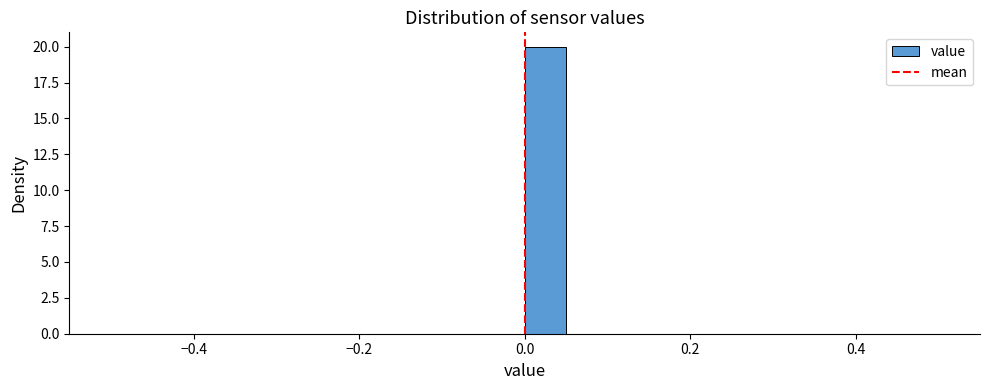

Around what value on the x-axis is the tallest bar? Give the approximate position of its centre, as read against the axis.

0.02